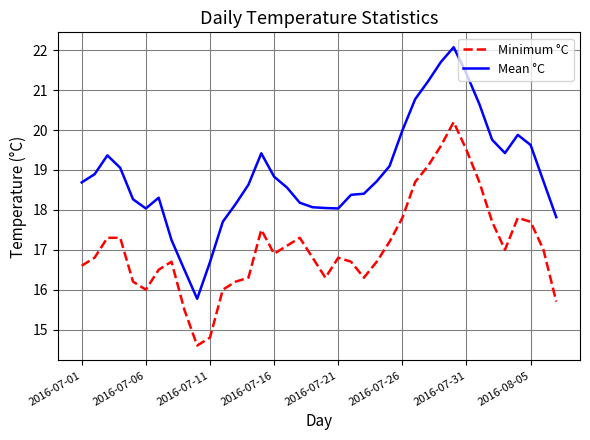

Which series has the largest range (max minus min)?

Mean °C